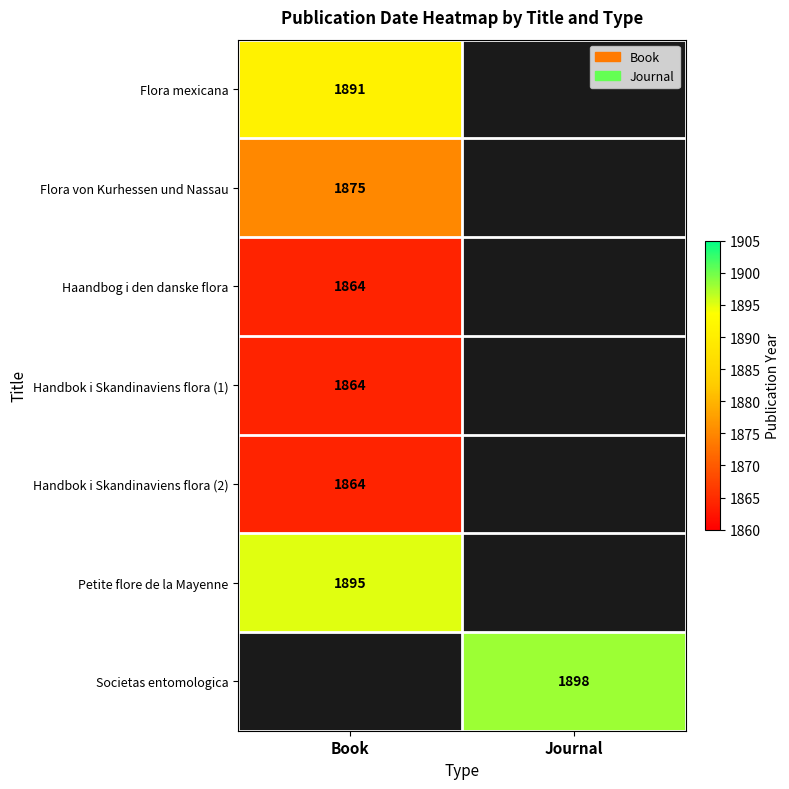

At how many categories does at least one series exceed 1889?

2